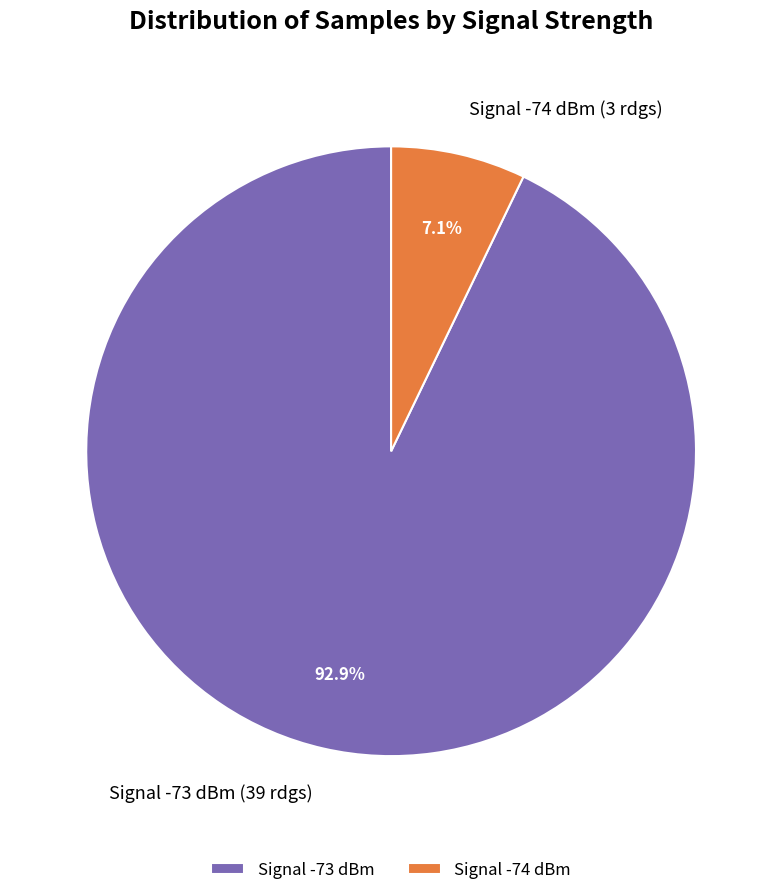

How many segments does this pie chart have?

2